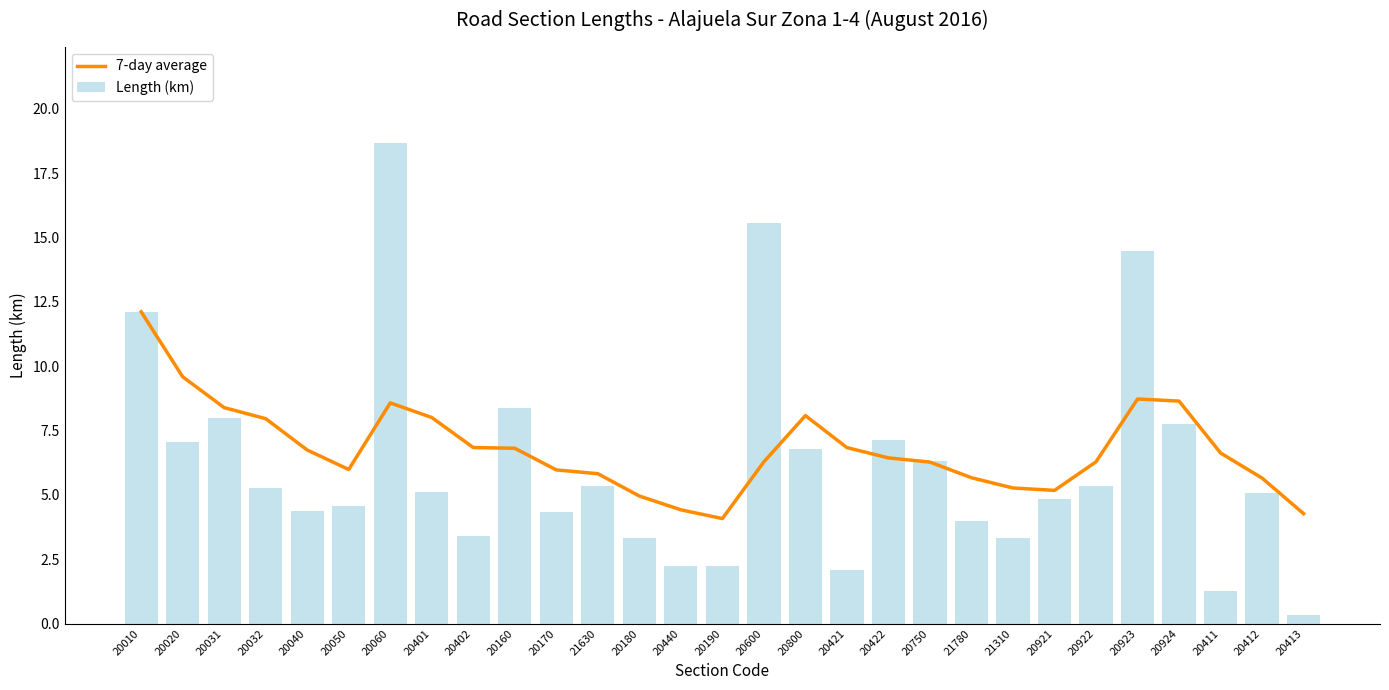

Is the value of 7-day average at 20010 greater than the value of Length (km) at 20923?

No